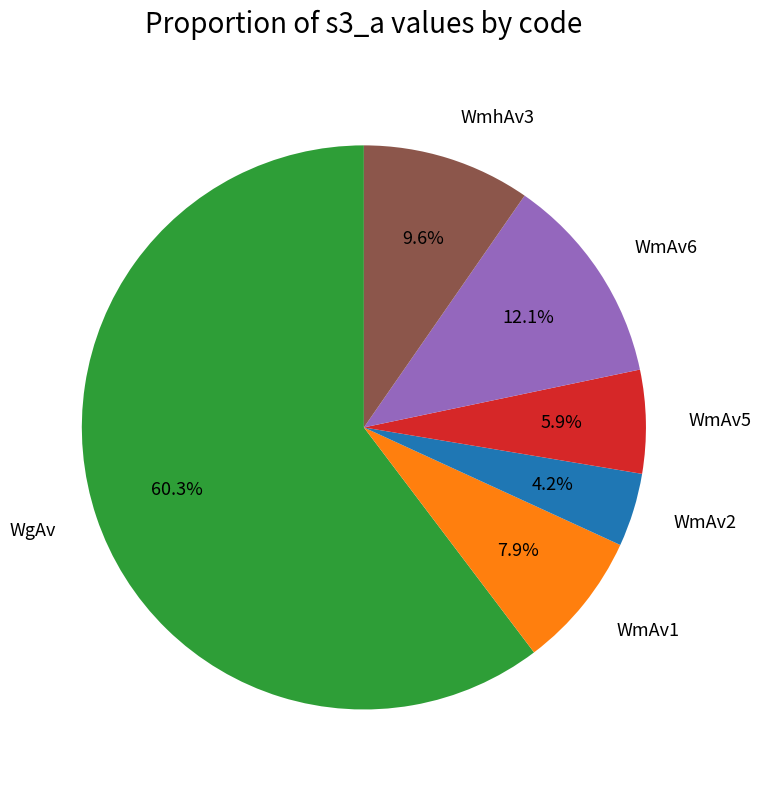

What is the smallest slice in the pie chart?

WmAv2